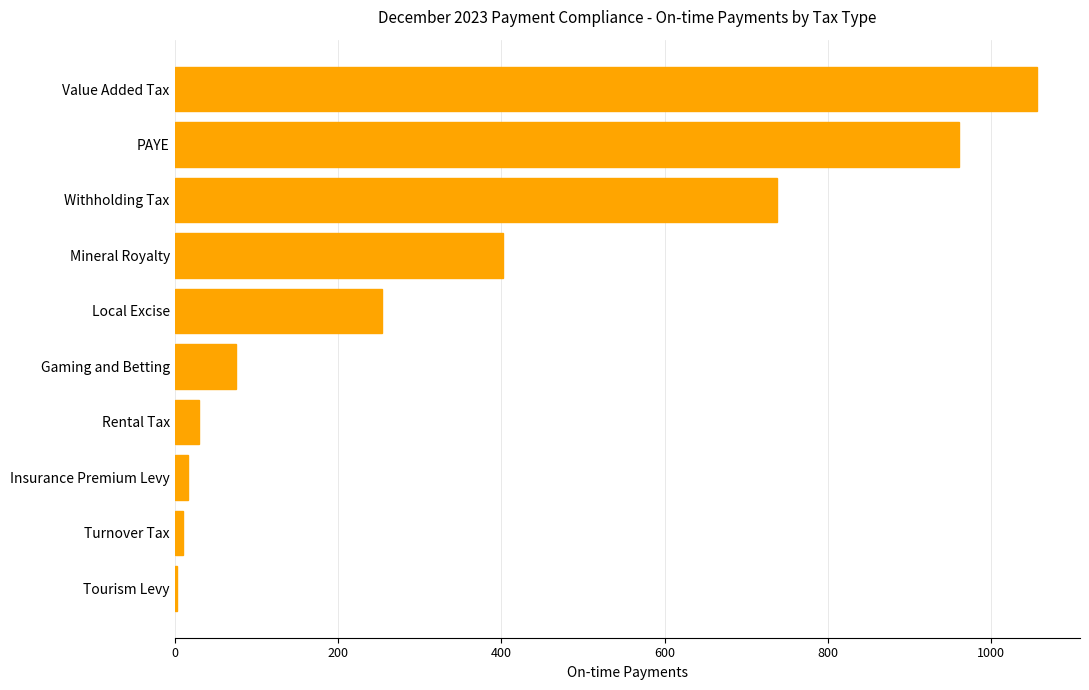

What is the ratio of the value at PAYE to the value at Local Excise?

3.8